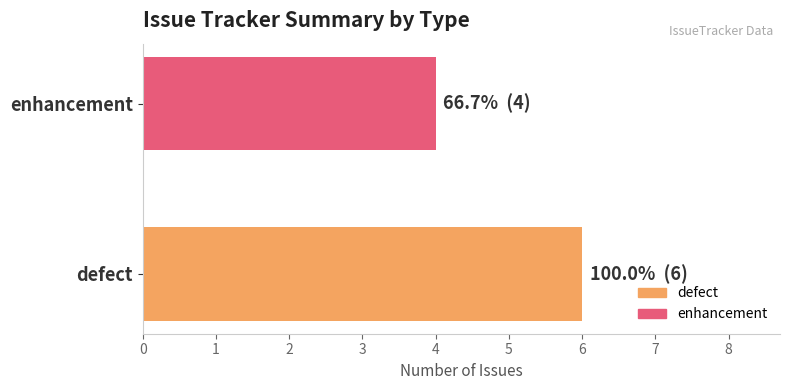

Reading bottom to top, extract all data points from this chart.

6	4